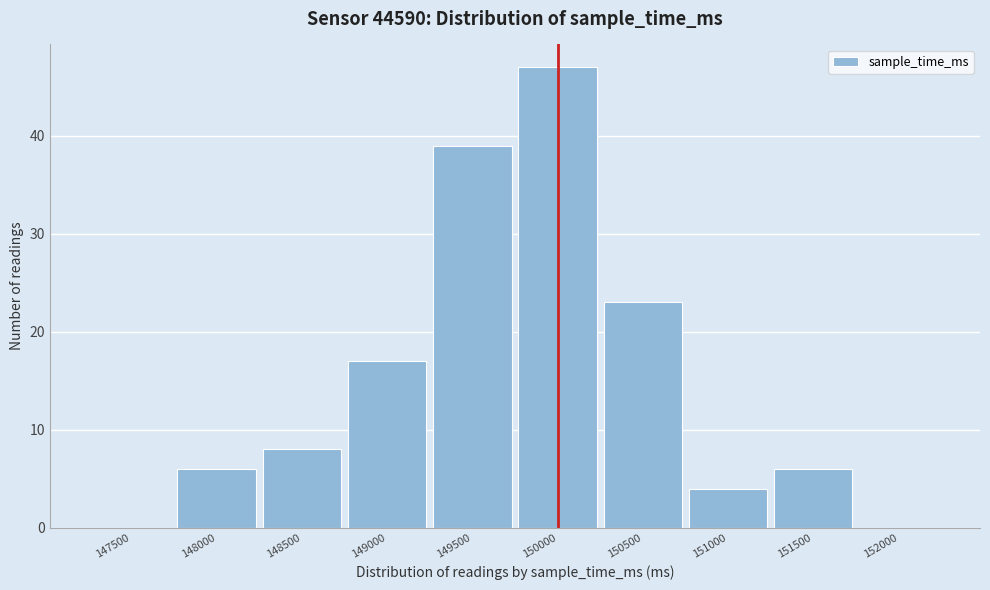

Reading left to right, extract all data points from this chart.

147500=0	148000=6	148500=8	149000=17	149500=39	150000=47	150500=23	151000=4	151500=6	152000=0